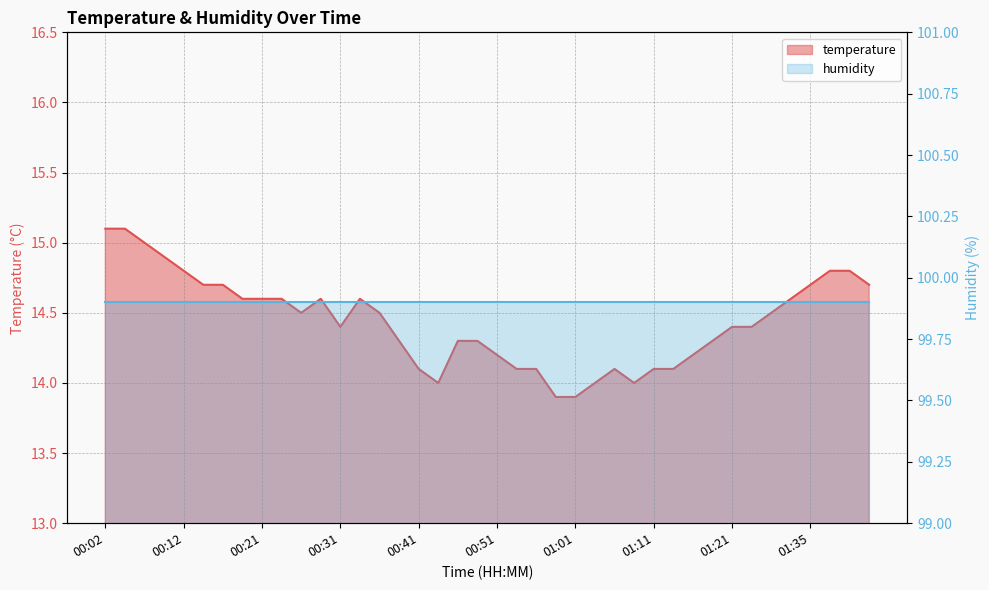

What is the minimum value shown in the chart?

13.9